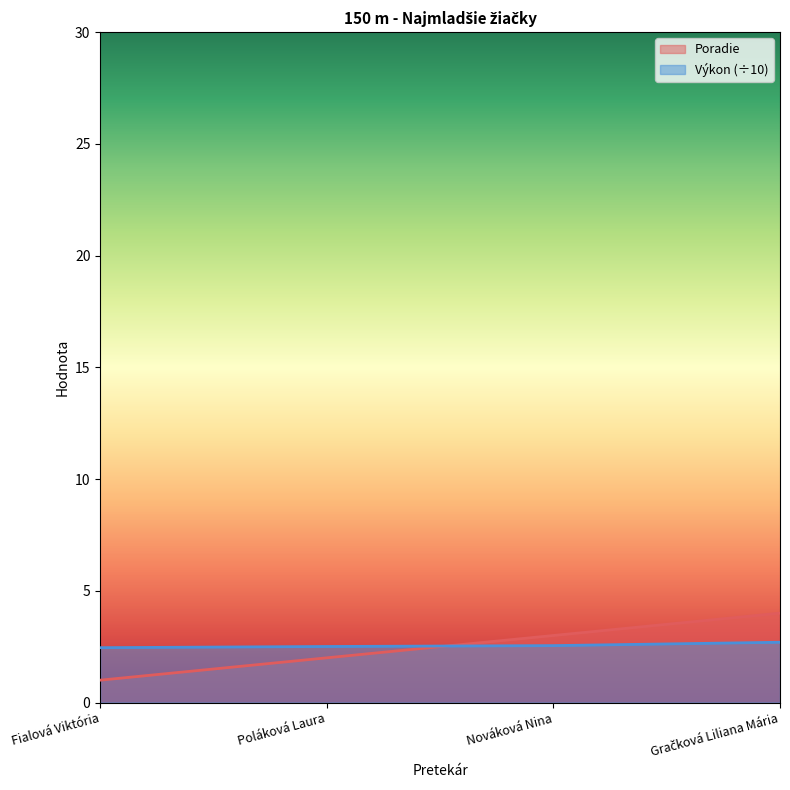

Rank the series at Gračková Liliana Mária from highest to lowest value.

Poradie, Výkon